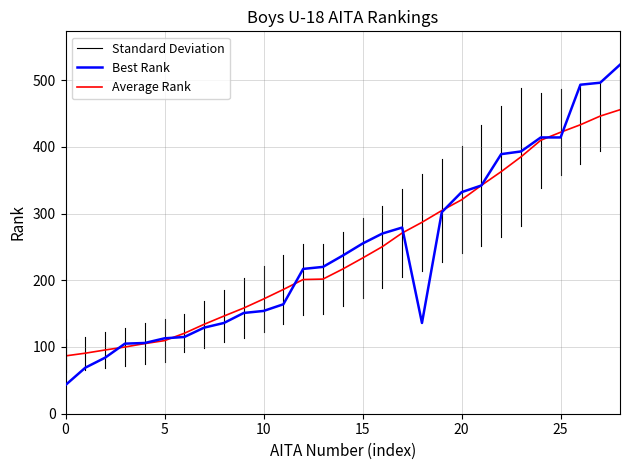

Is it true that Best Rank equals 421.5 at 15?

False